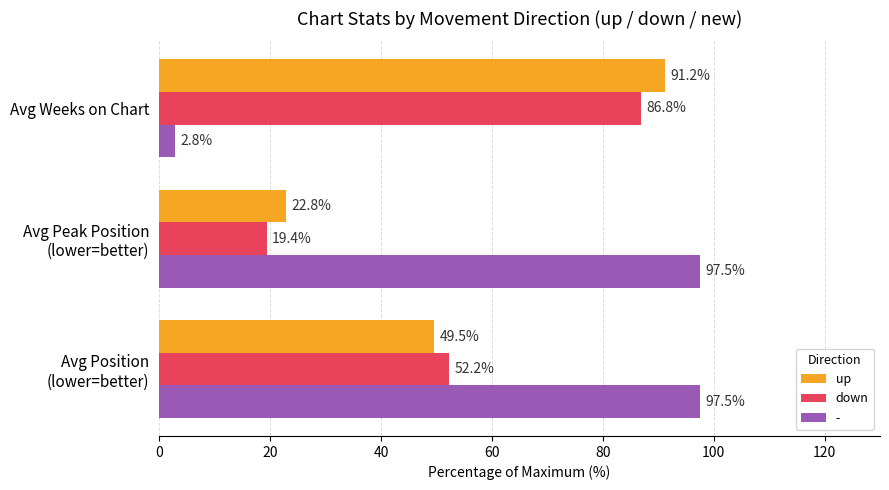

Which series has the largest total across all categories?

-